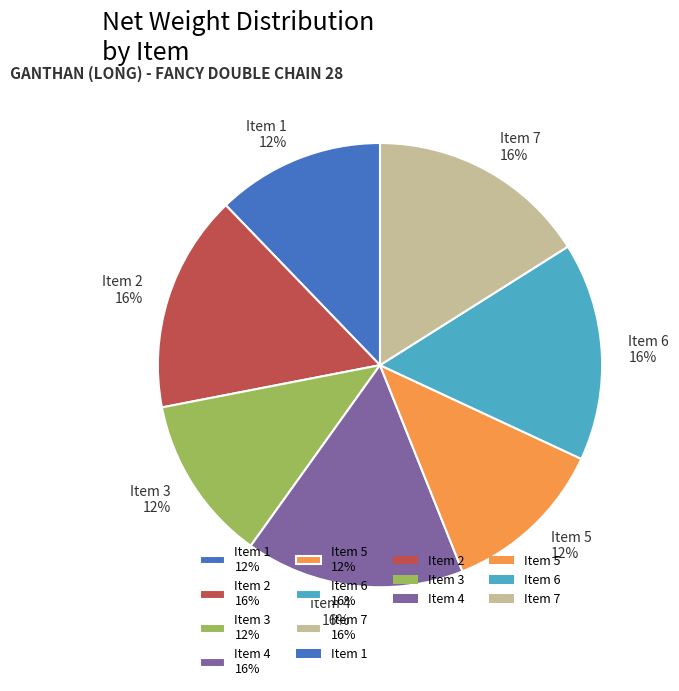

Between Item 2 and Item 5, which is larger?

Item 2